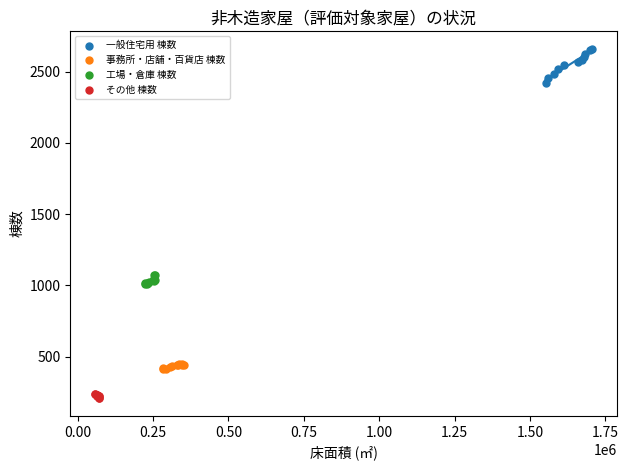

Which series contains the lowest Y value?

その他 棟数